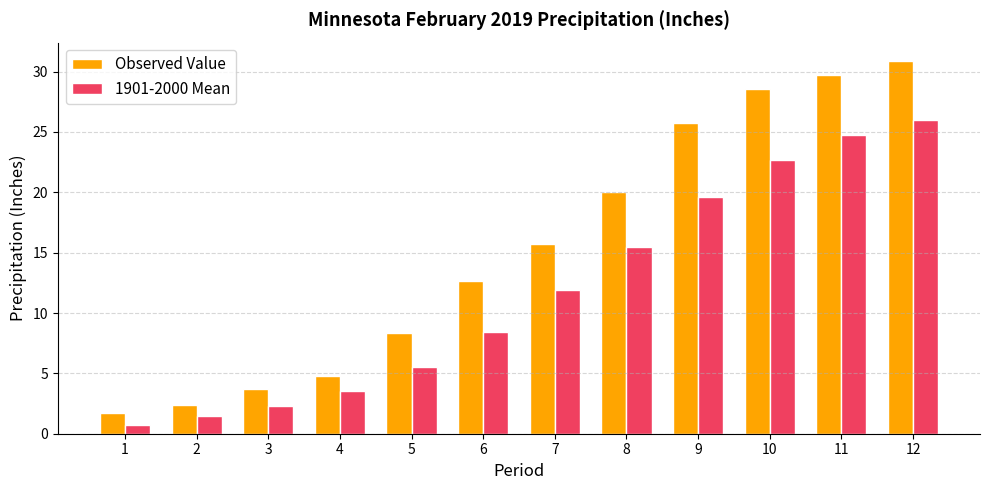

What is the total value across all series at 7?

27.6